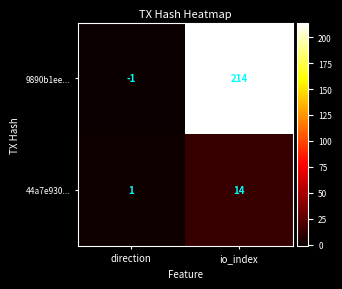

Where is 9890b1ee... nearest to the value 106?

direction